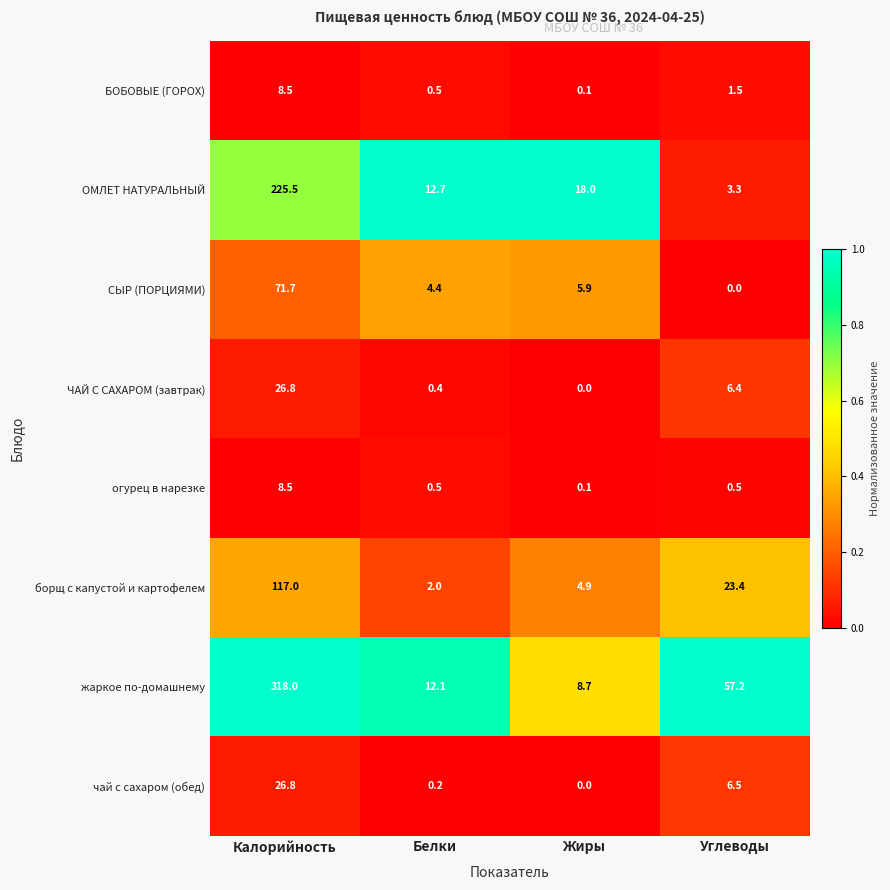

Rank the categories by чай с сахаром (обед) value from lowest to highest.

Жиры, Белки, Углеводы, Калорийность